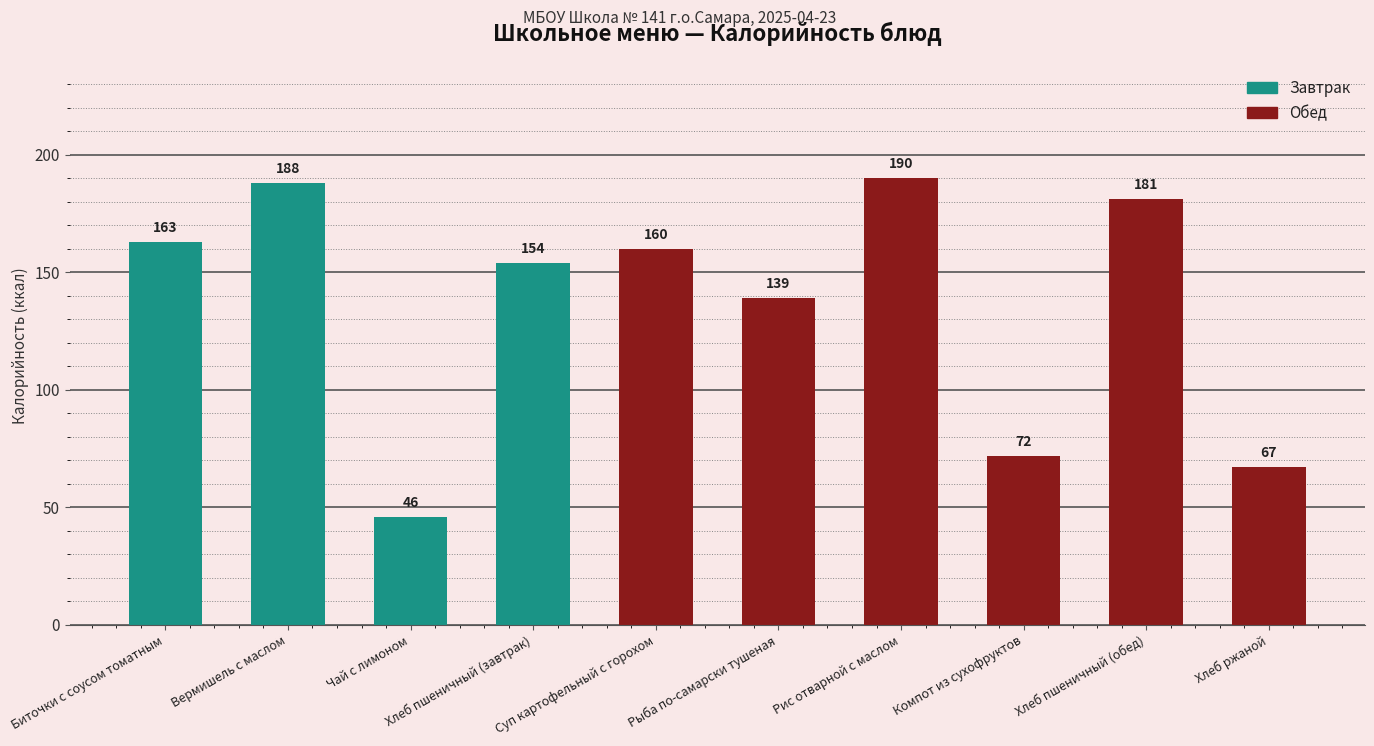

How many distinct data groups are displayed?

1